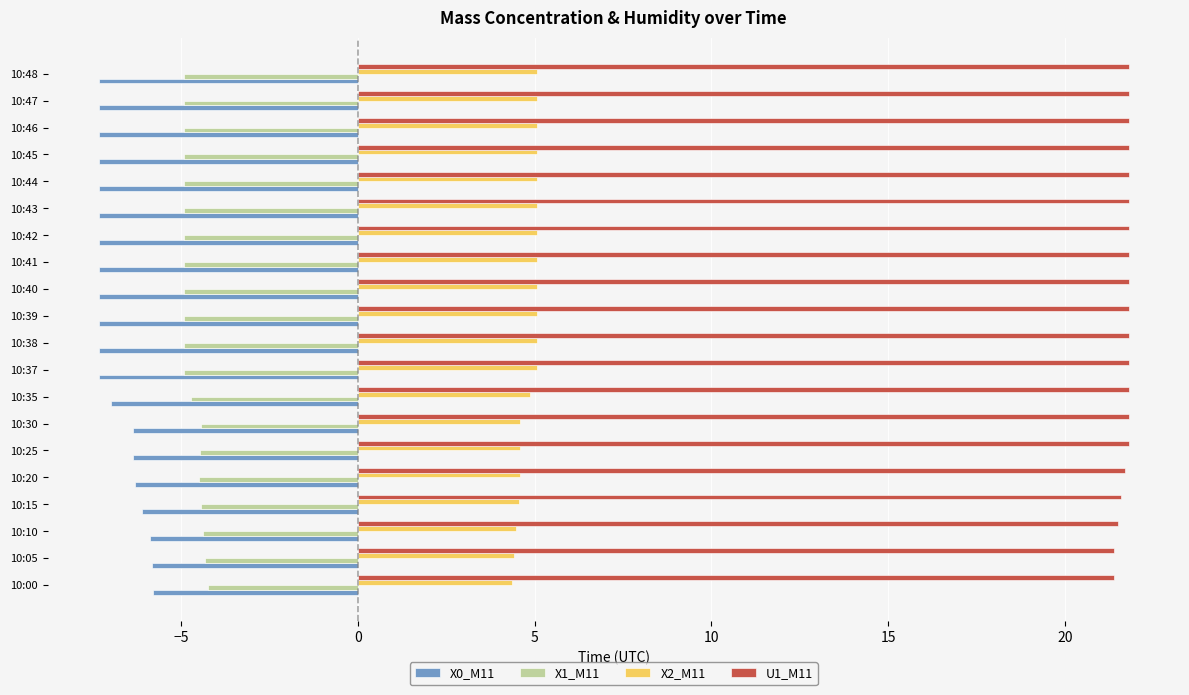

Which series has the largest total across all categories?

U1_M11